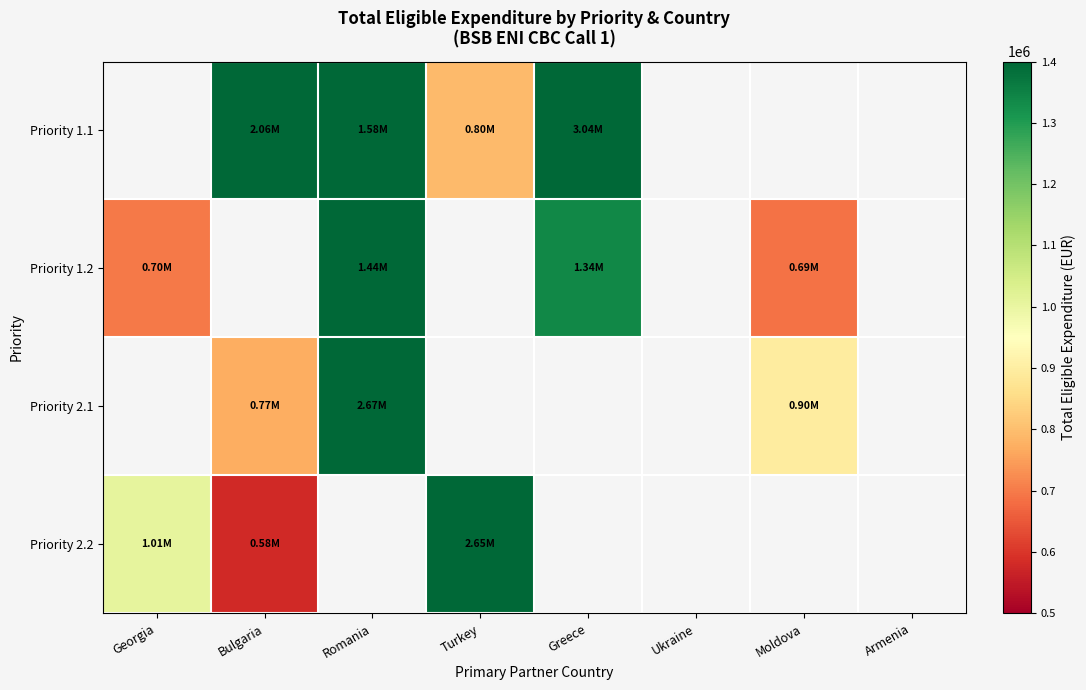

What is the smallest value displayed?

580335.6